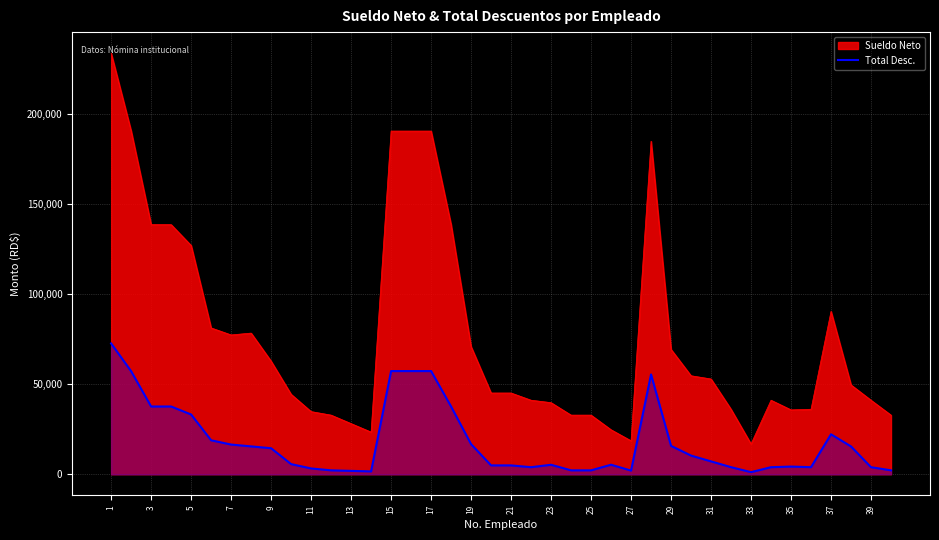

The value of Sueldo Neto at 11 is 34760.8. True or false?

True